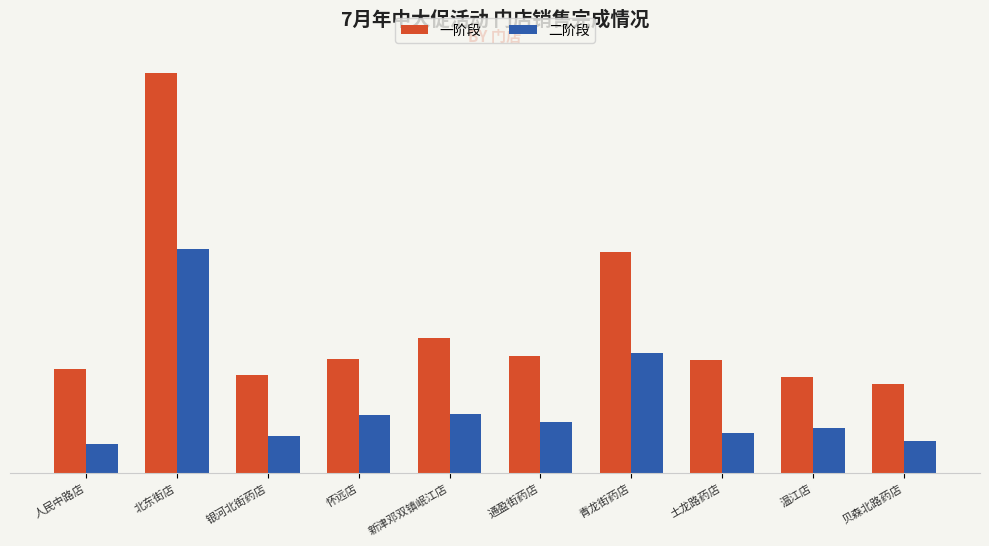

Does the chart contain stacked bars?

No